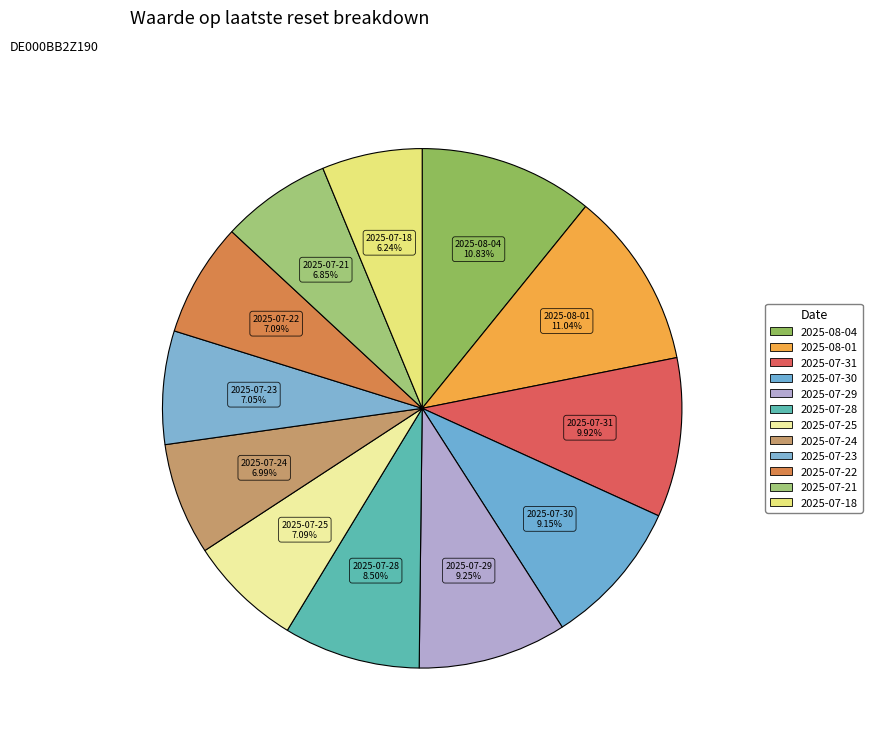

Count the number of slices in the pie.

12